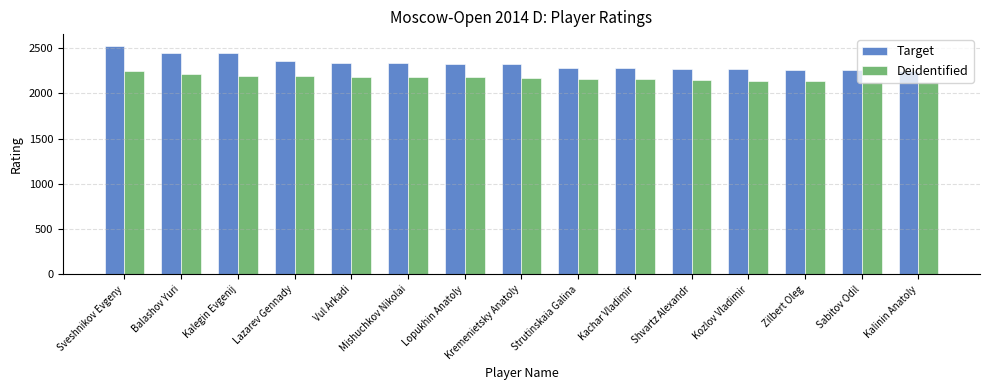

What is the label of the 11th bar from the left?

Shvartz Alexandr